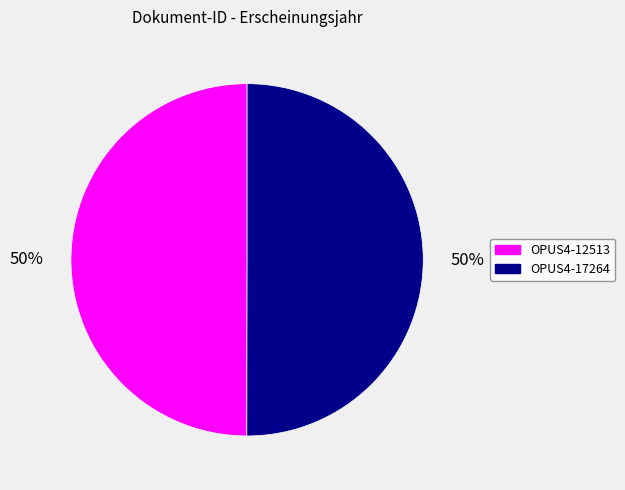

To the nearest percent, what is the average slice percentage?

50%